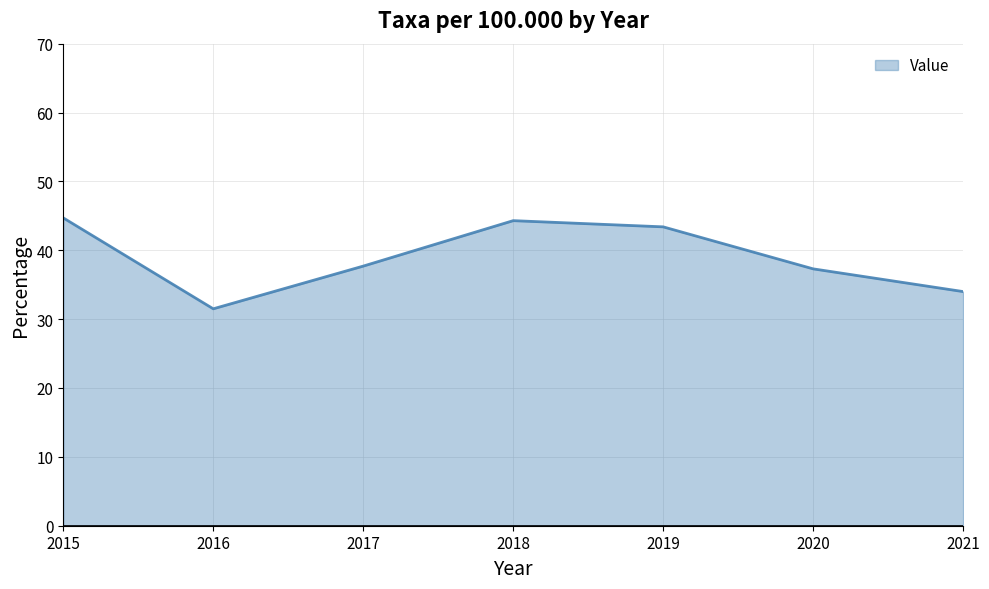

Reading right to left, what are all the values shown in this chart?

2021=34.0	2020=37.3	2019=43.4	2018=44.3	2017=37.7	2016=31.5	2015=44.7